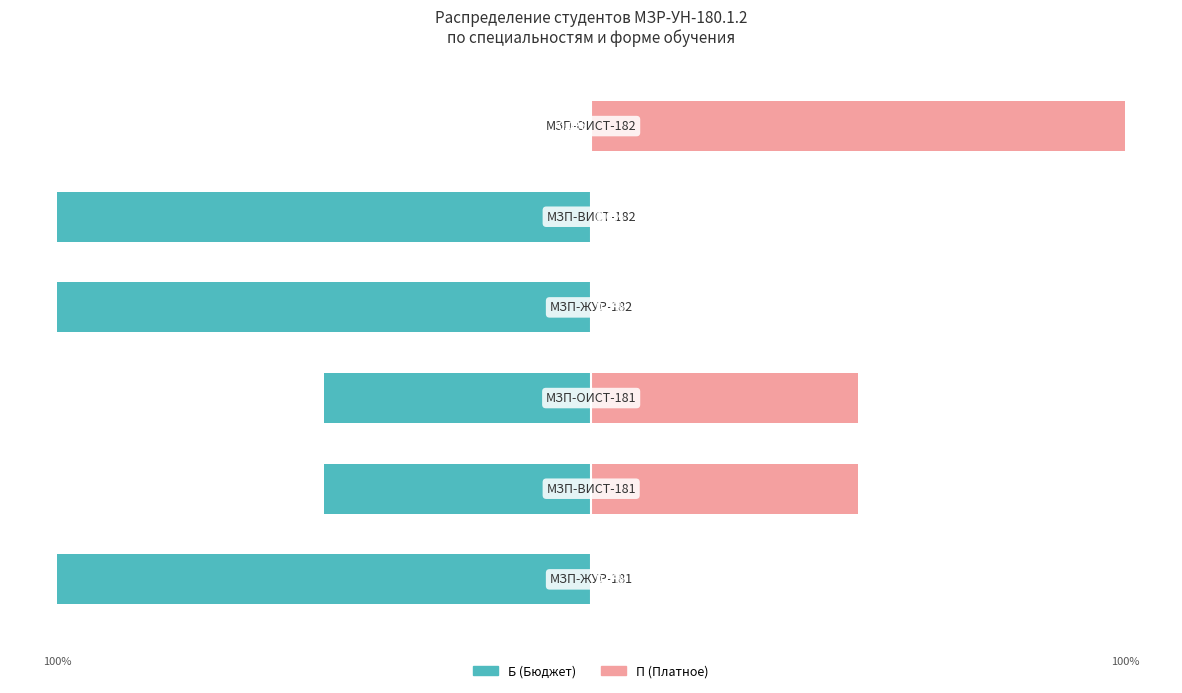

Does the chart contain stacked bars?

No